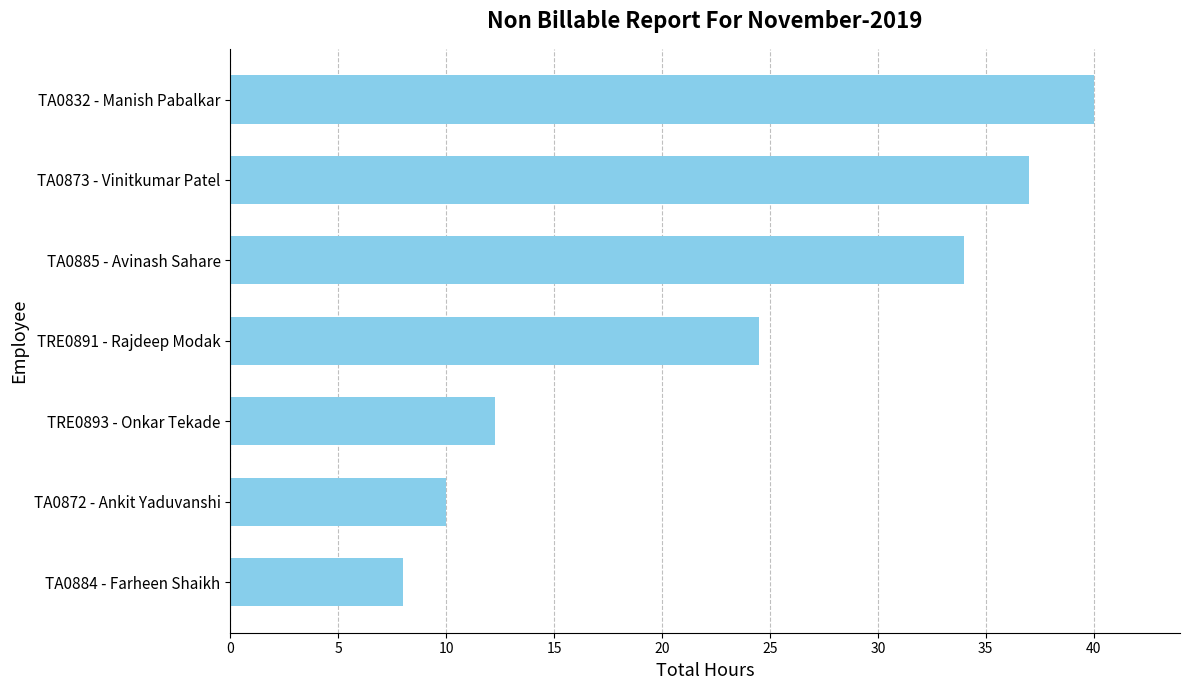

What is the minimum value shown in the chart?

8.0